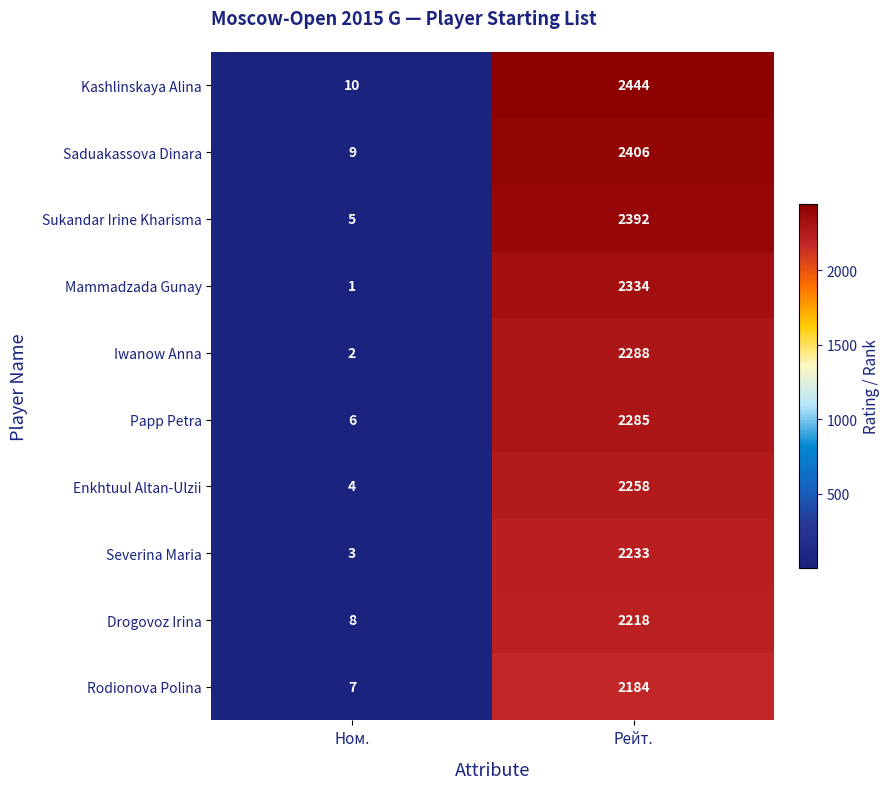

True or false: Iwanow Anna has a value of 2288 at Рейт..

True